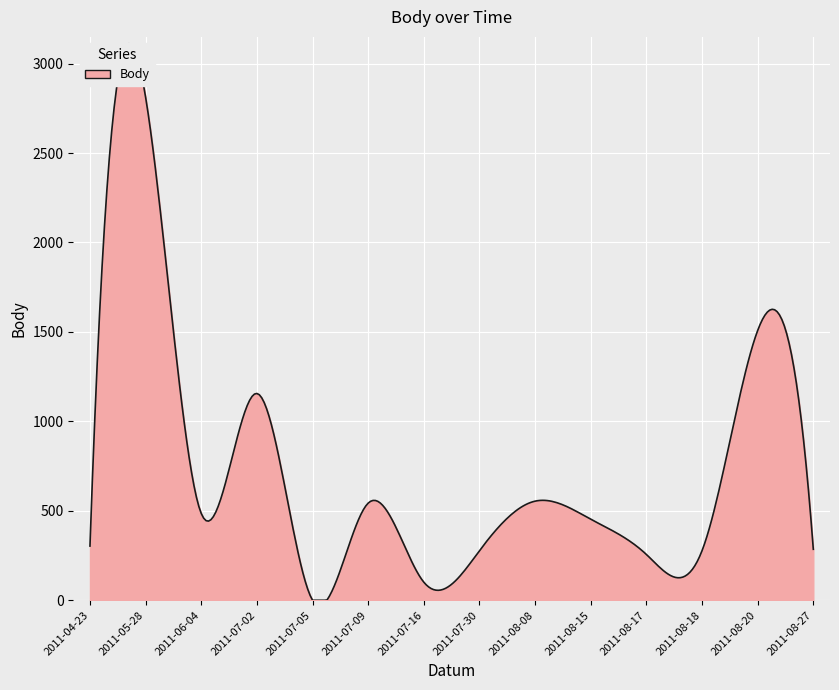

Reading left to right, extract all data points from this chart.

303	2812	485	1156	0	543	101	277	554	453	256	277	1508	285